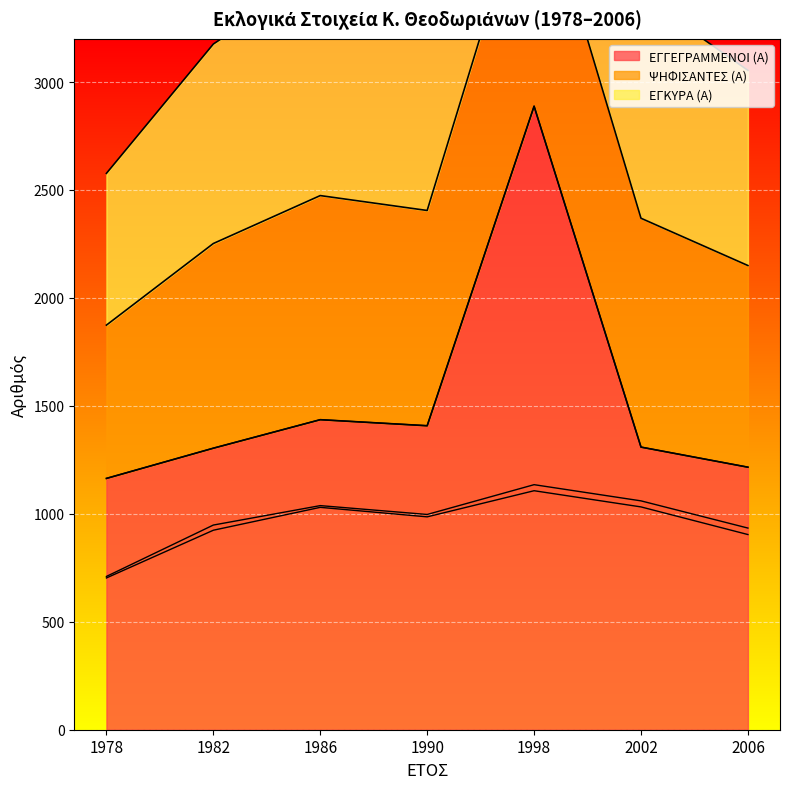

True or false: ΨΗΦΙΣΑΝΤΕΣ (Α) and ΕΓΓΕΓΡΑΜΜΕΝΟΙ (Α) cross at least once.

False